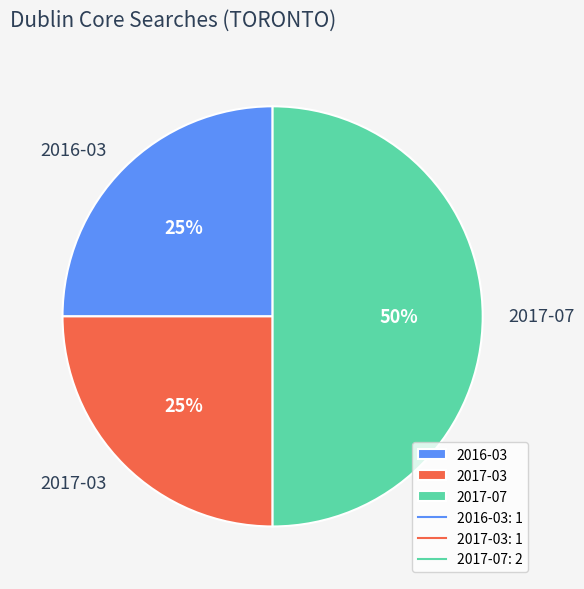

Which category has the biggest portion of the pie?

2017-07